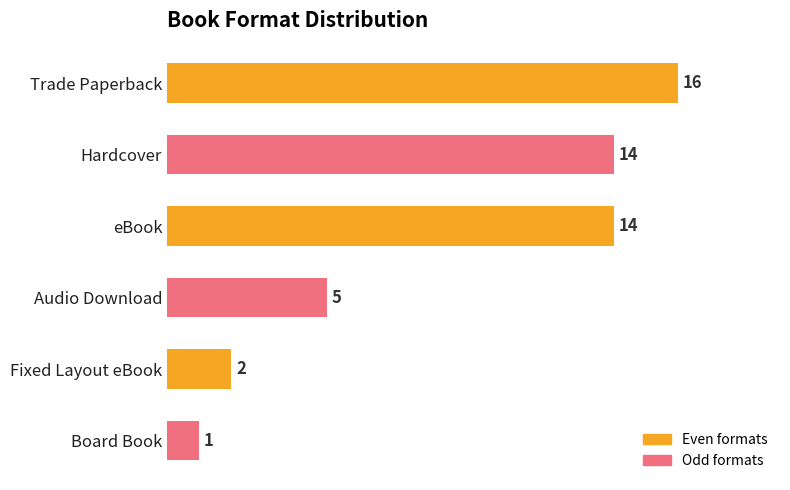

What is the maximum value shown in the chart?

16